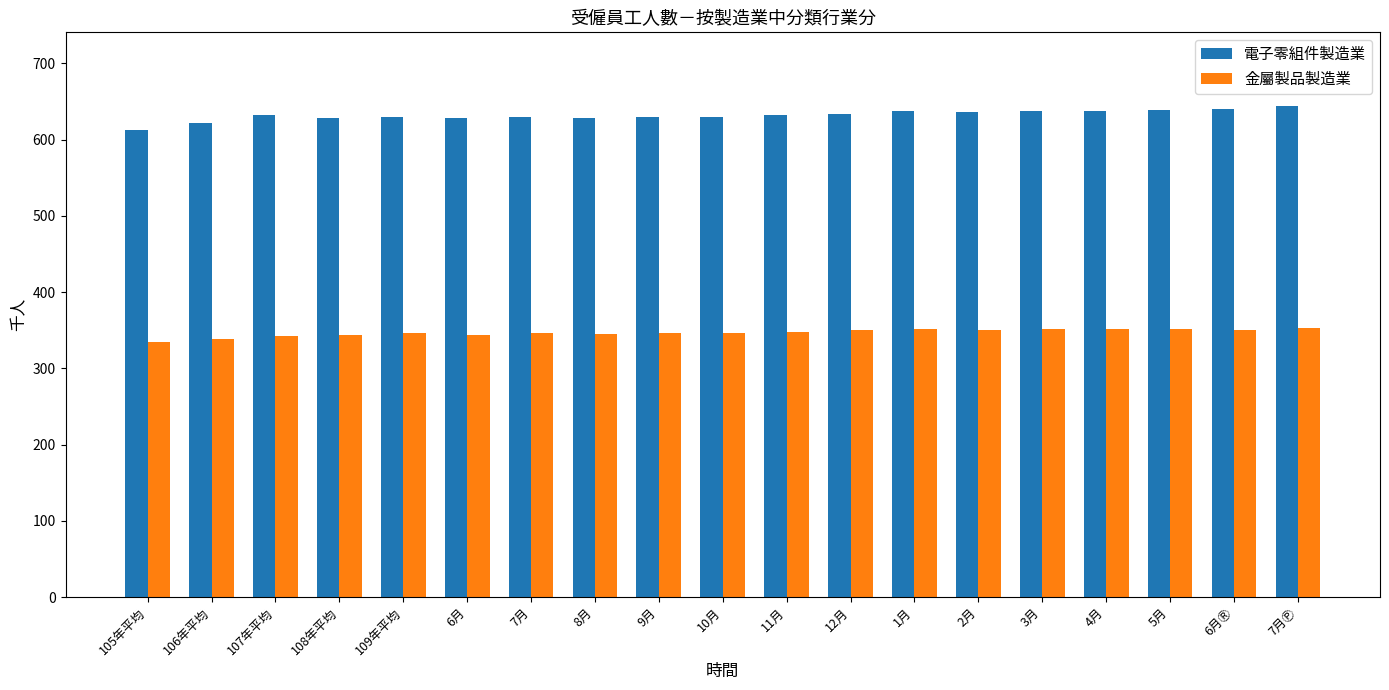

What is the minimum value shown in the chart?

334